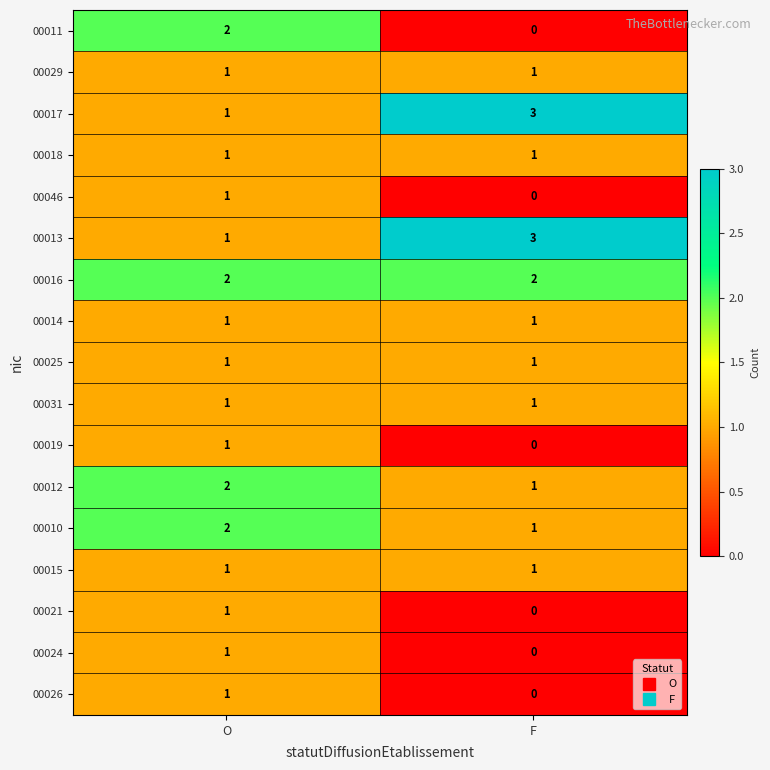

Which category has the highest value across all series?

F